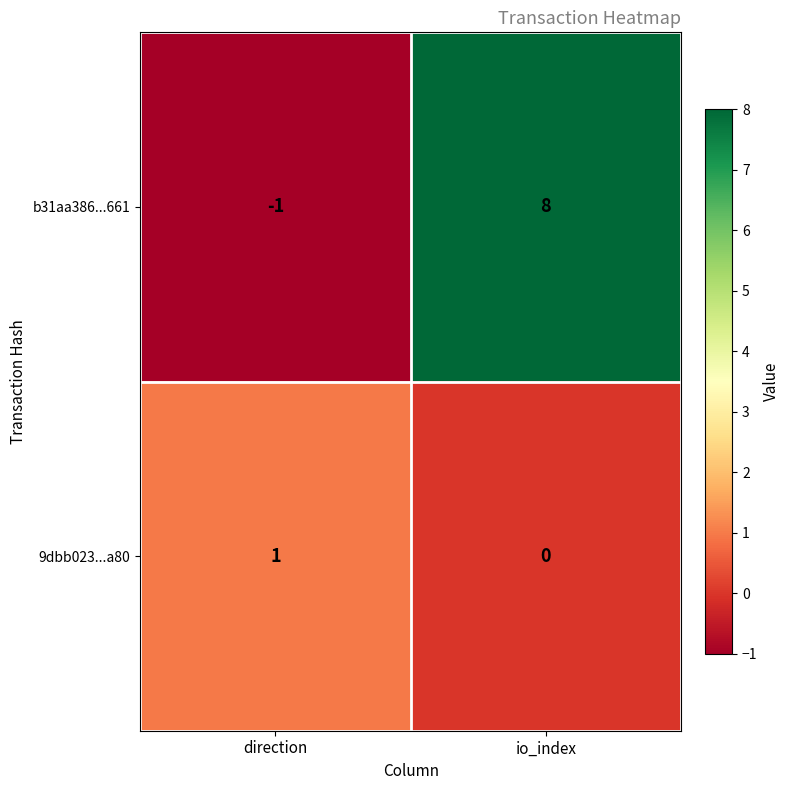

Which category has the highest value across all series?

io_index